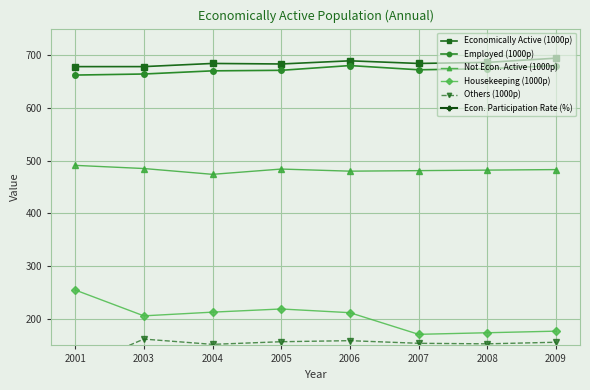

What is the sum of the Employed (1000p) values at 2004 and 2009?

1350